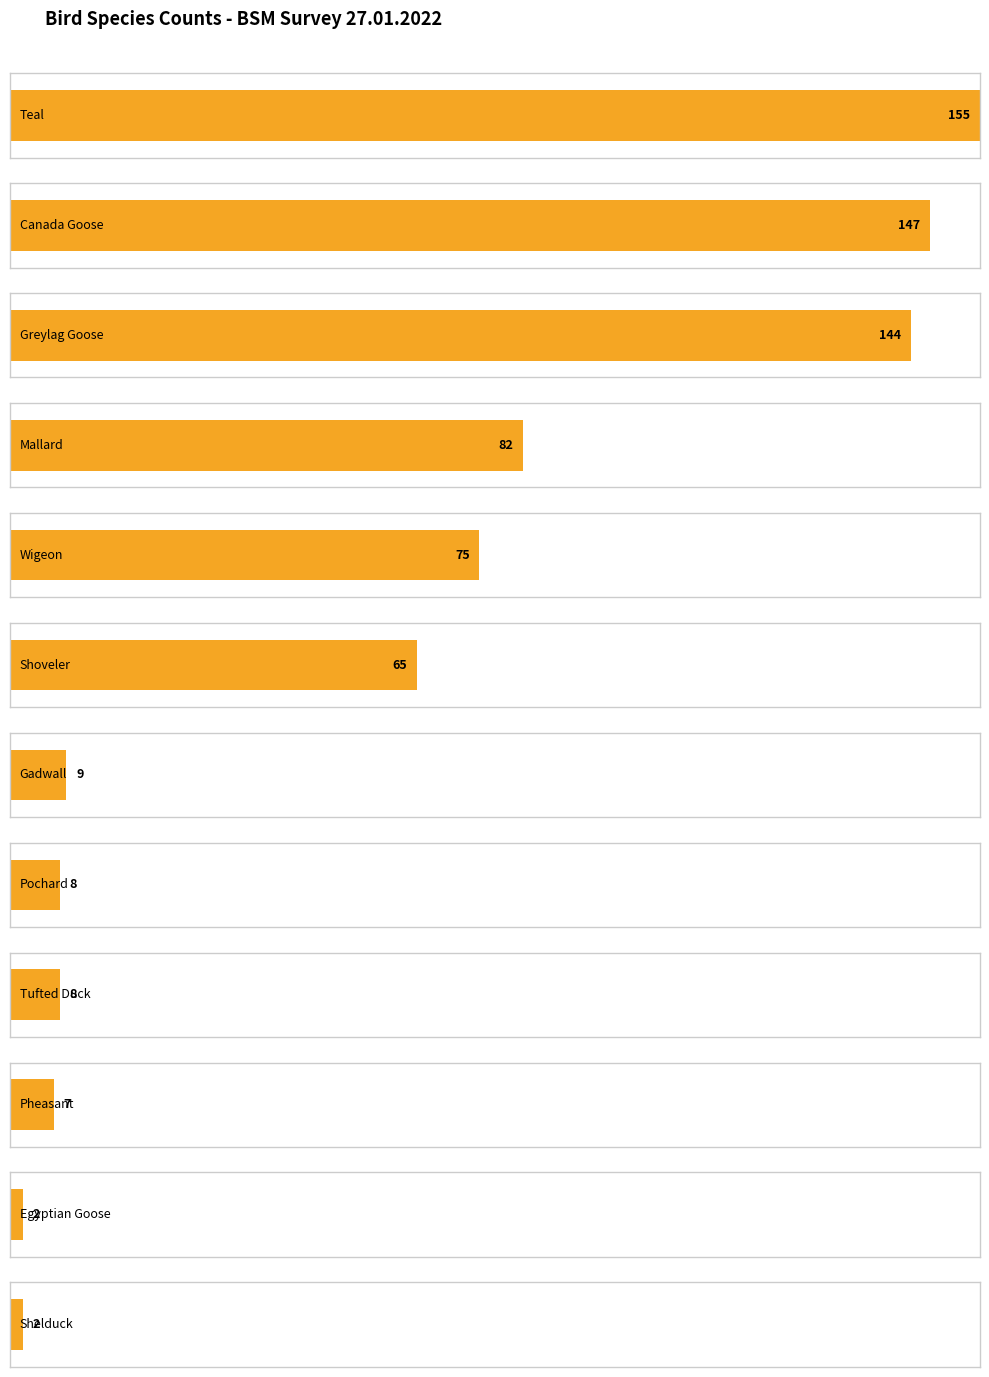

What is the value of the 4th bar from the left?

82